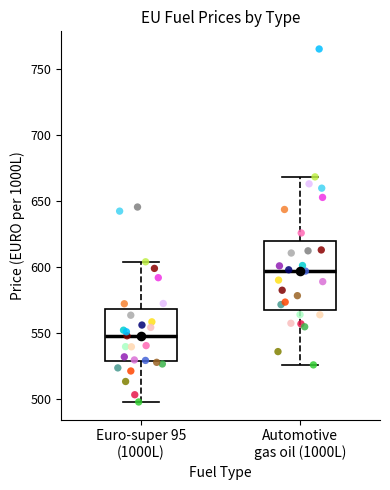

Where does the lower whisker of the box for Euro-super 95 (1000L) end on the y-axis? The values are not printed on the chart, so give them approximately, as read against the axis.

500